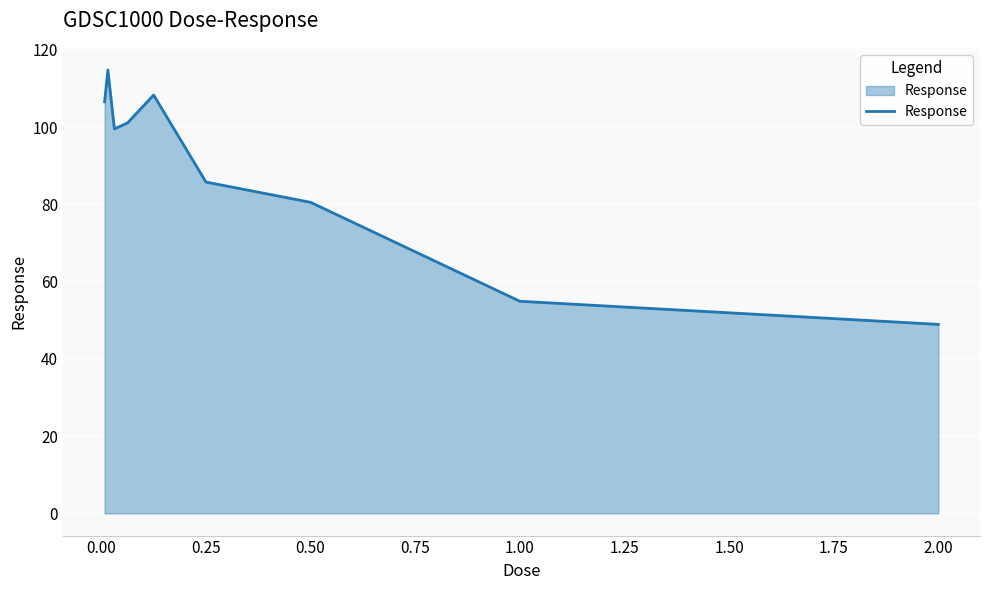

Reading left to right, extract all data points from this chart.

106.5	114.8	99.5	101.1	108.3	85.8	80.5	54.9	48.9